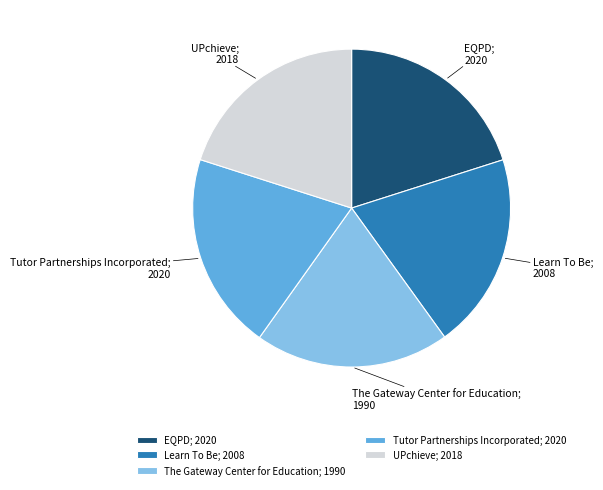

The EQPD slice represents 20% of the pie. True or false?

True